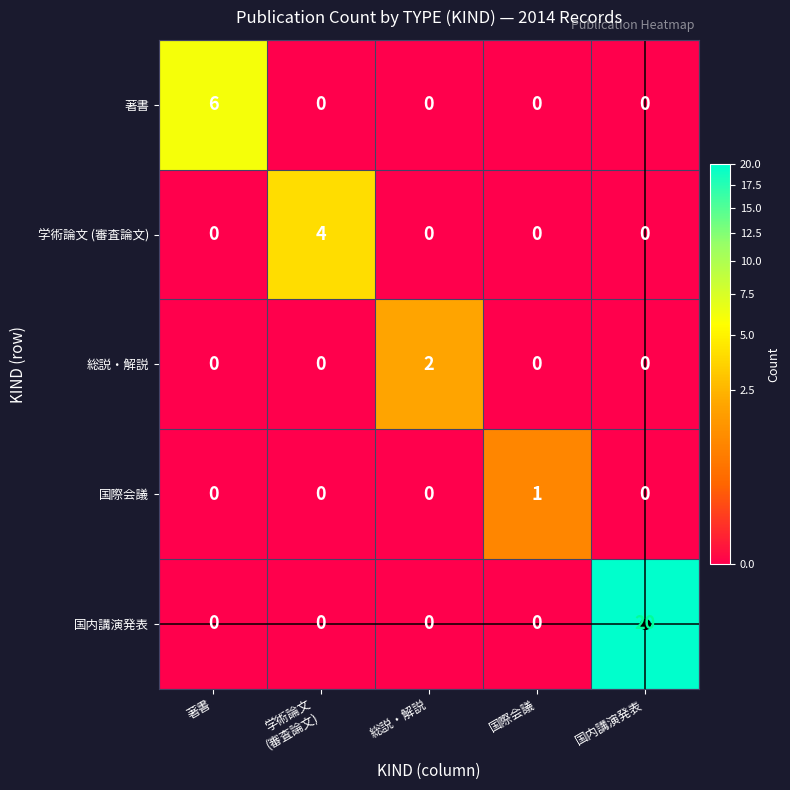

Between 著書 and 国内講演発表, which series saw the biggest shift?

国内講演発表